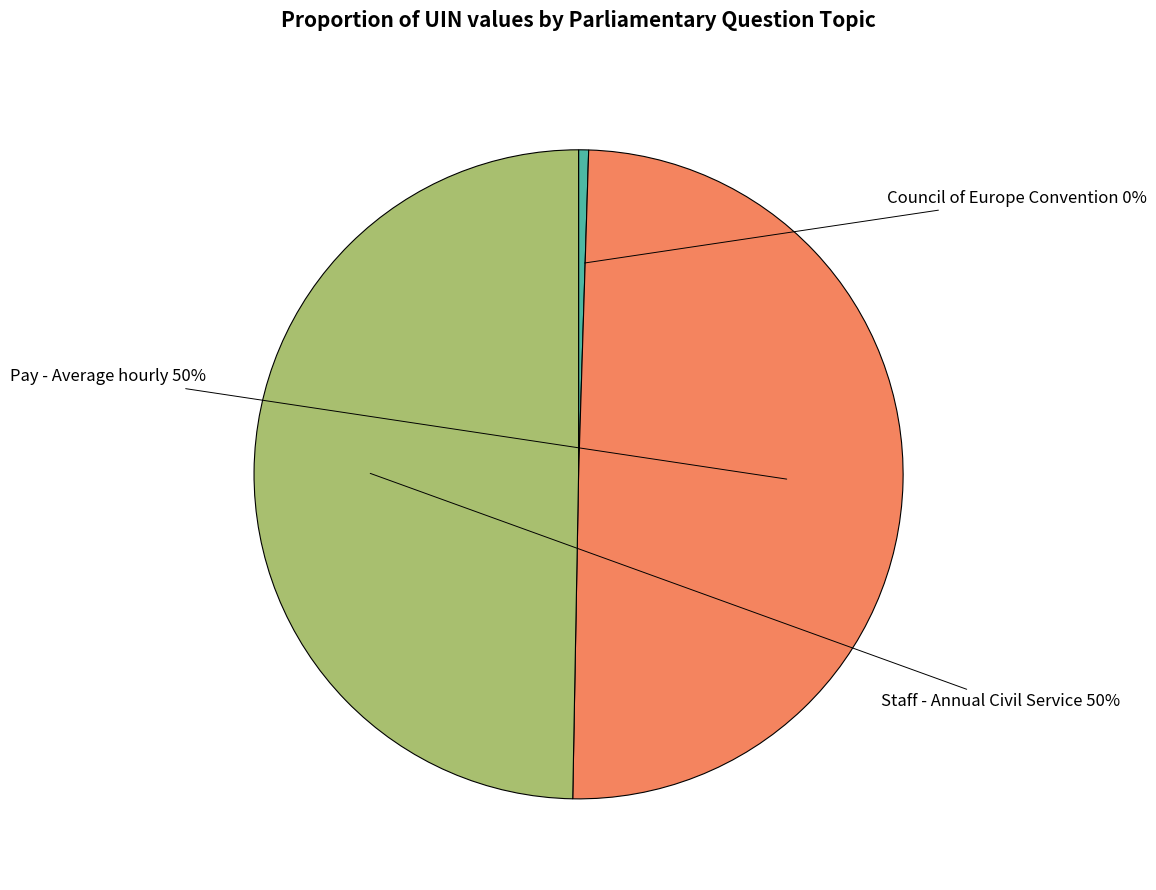

To the nearest percent, what is the average slice percentage?

33%